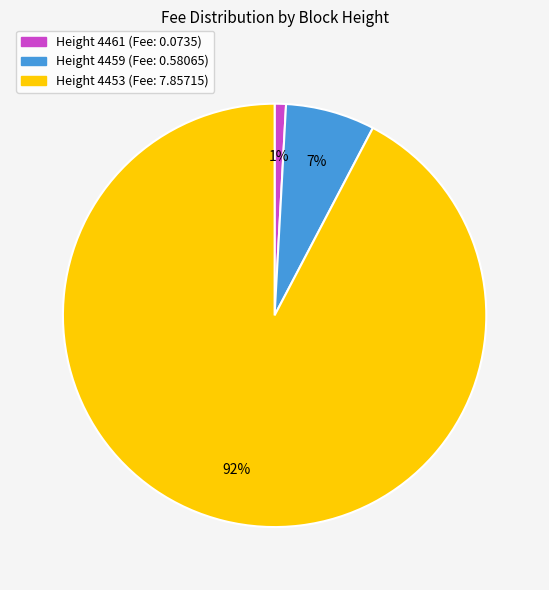

Is the sum of Height 4453 and Height 4461 greater than half?

Yes